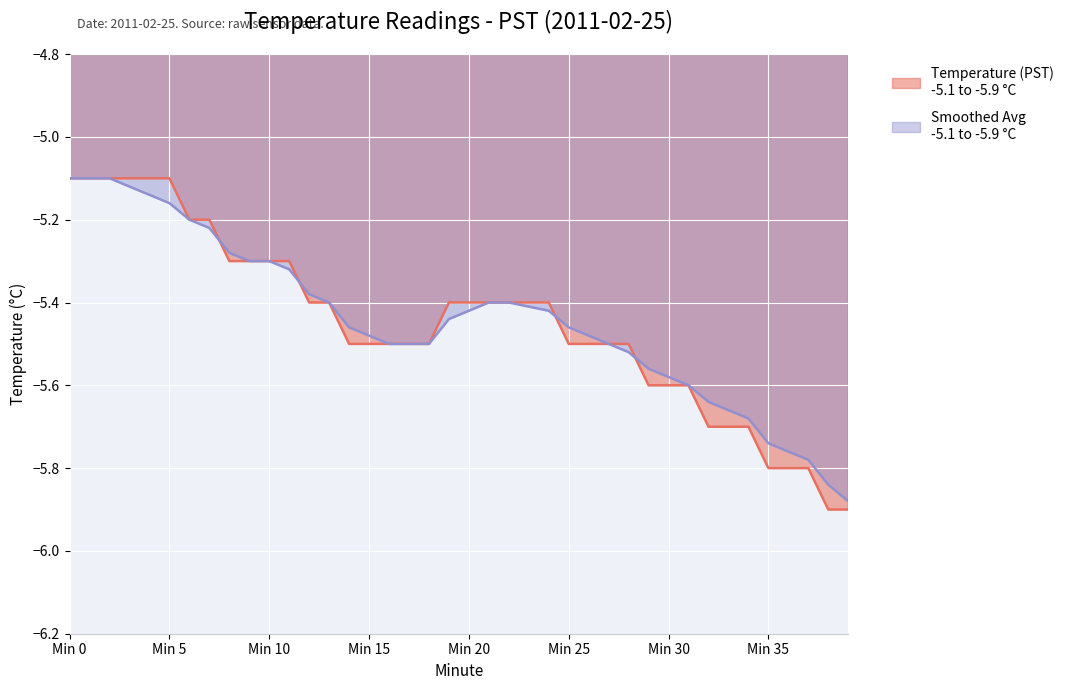

True or false: Temperature (PST) and Smoothed Avg cross at least once.

True